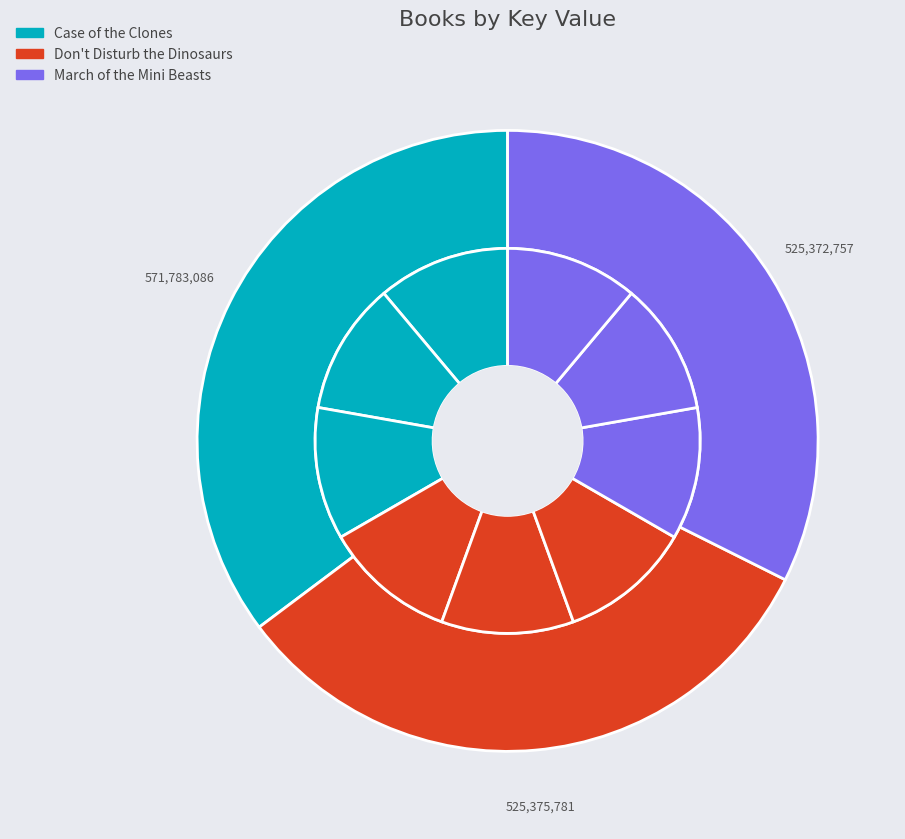

To the nearest percent, what portion does Don't Disturb the Dinosaurs represent?

32%